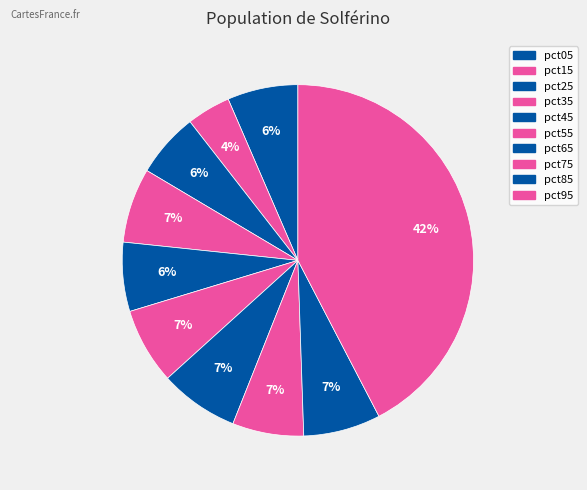

What is the largest slice in the pie chart?

pct95